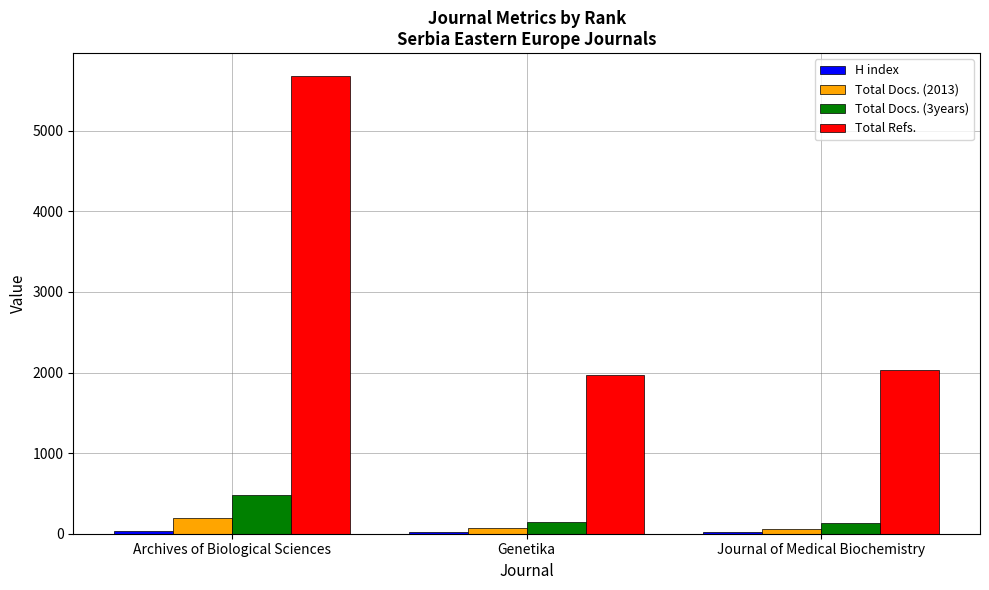

Which series has the largest total across all categories?

Total Refs.